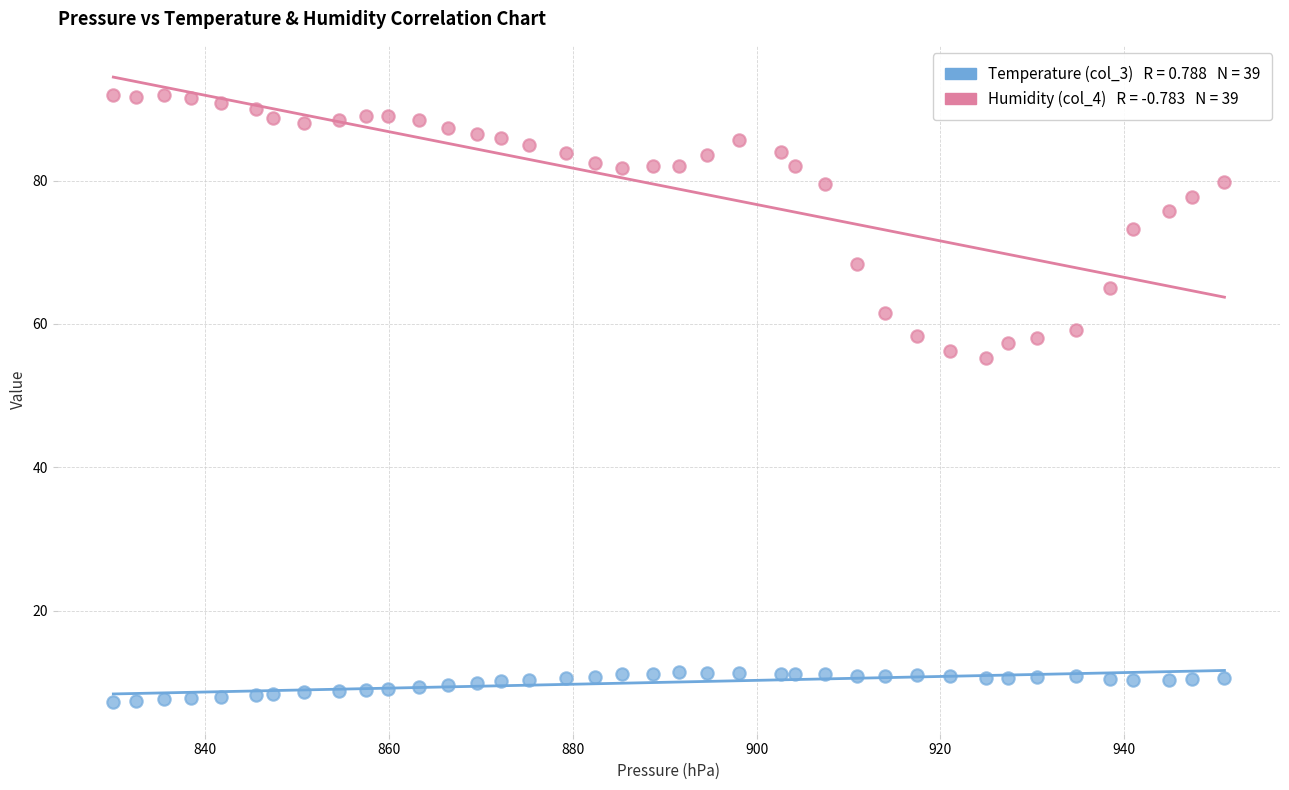

Across all data points, what is the range of X values (max minus min)?

120.9